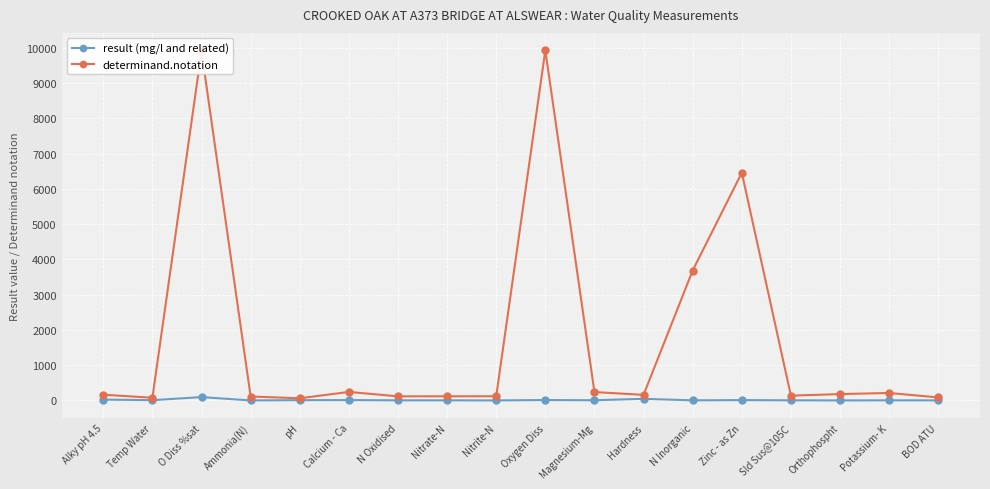

Which series has the widest spread of values?

determinand.notation